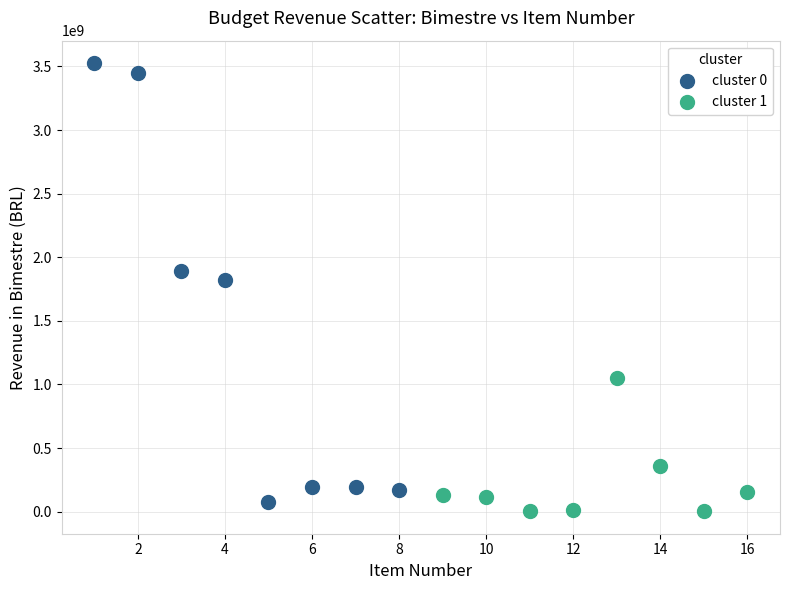

Which series contains the lowest Y value?

cluster 1